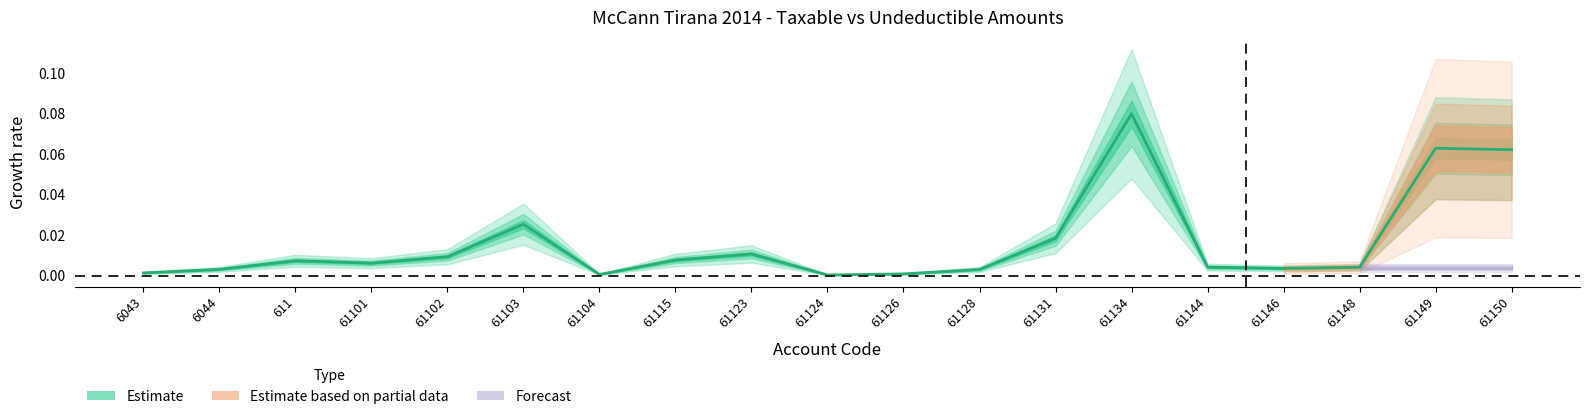

How many points are higher than both their immediate neighbors (excluding endpoints)?

5